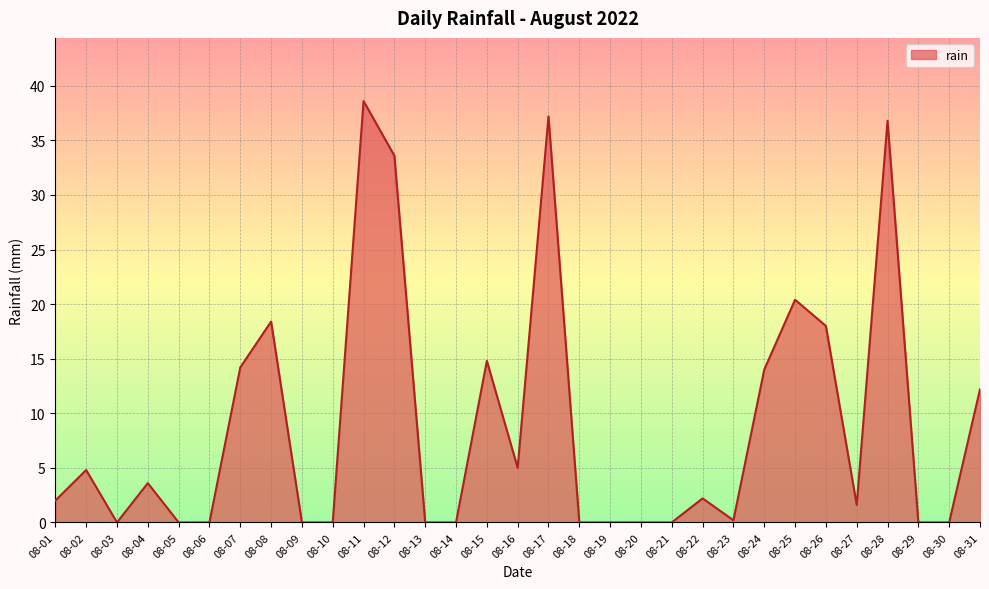

Which has a higher value, 08-15 or 08-29?

08-15